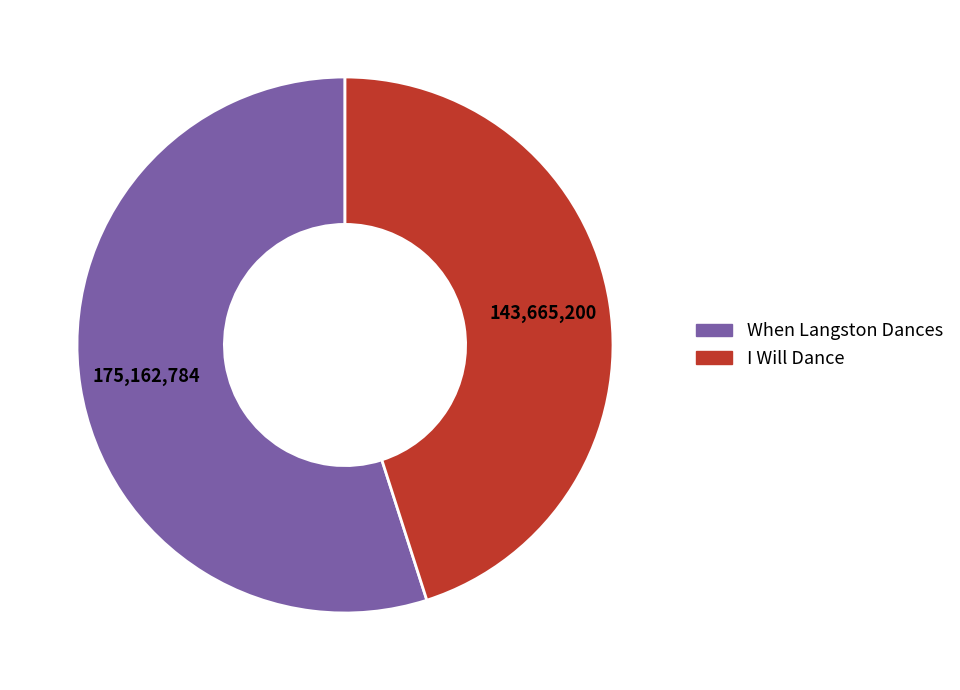

Is I Will Dance the majority of the pie?

No